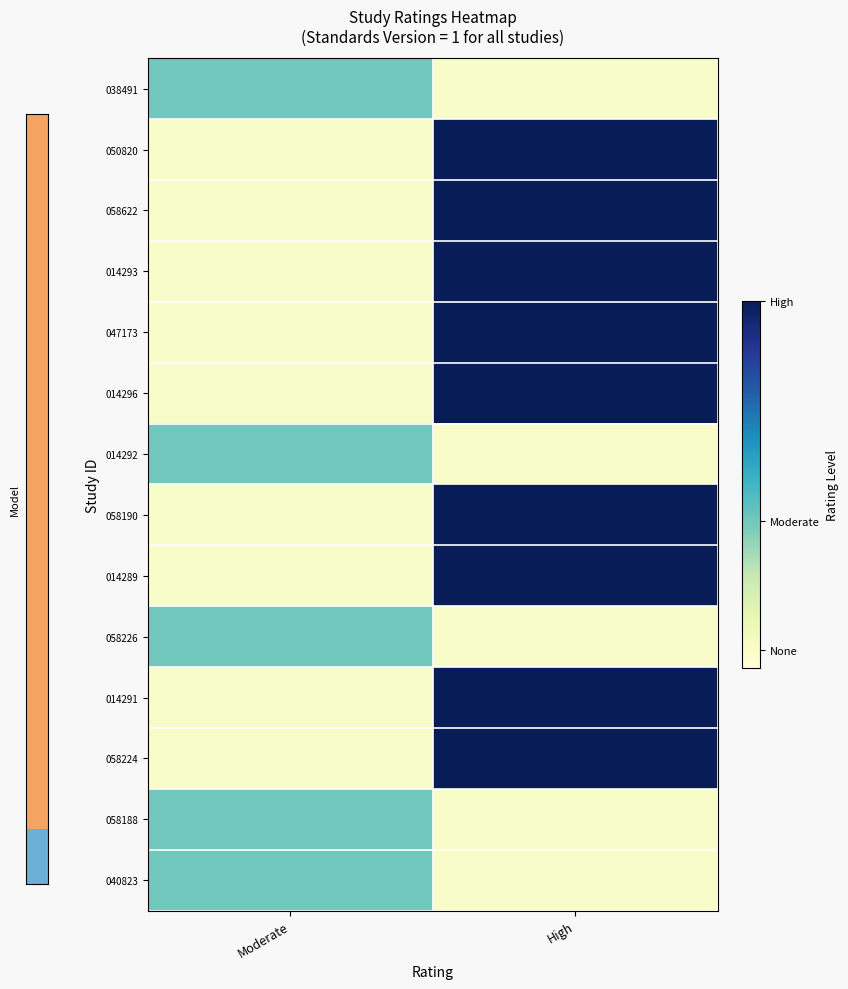

Reading right to left, what are all the values shown in this chart?

038491: High=0.1	Moderate=0.4
050820: High=1.0	Moderate=0.1
058622: High=1.0	Moderate=0.1
014293: High=1.0	Moderate=0.1
047173: High=1.0	Moderate=0.1
014296: High=1.0	Moderate=0.1
014292: High=0.1	Moderate=0.4
058190: High=1.0	Moderate=0.1
014289: High=1.0	Moderate=0.1
058226: High=0.1	Moderate=0.4
014291: High=1.0	Moderate=0.1
058224: High=1.0	Moderate=0.1
058188: High=0.1	Moderate=0.4
040823: High=0.1	Moderate=0.4